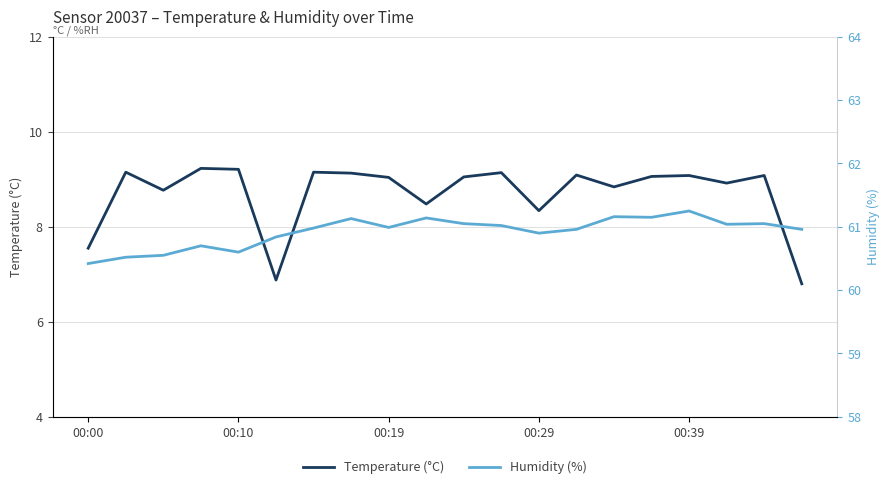

Reading left to right, transcribe all the data shown in this chart.

Temperature (°C): 7.5	9.2	8.8	9.2	9.2	6.9	9.2	9.1	9.0	8.5	9.1	9.1	8.3	9.1	8.8	9.1	9.1	8.9	9.1	6.8
Humidity (%): 60.4	60.5	60.5	60.7	60.6	60.8	61.0	61.1	61.0	61.1	61.0	61.0	60.9	61.0	61.2	61.1	61.2	61.0	61.0	61.0